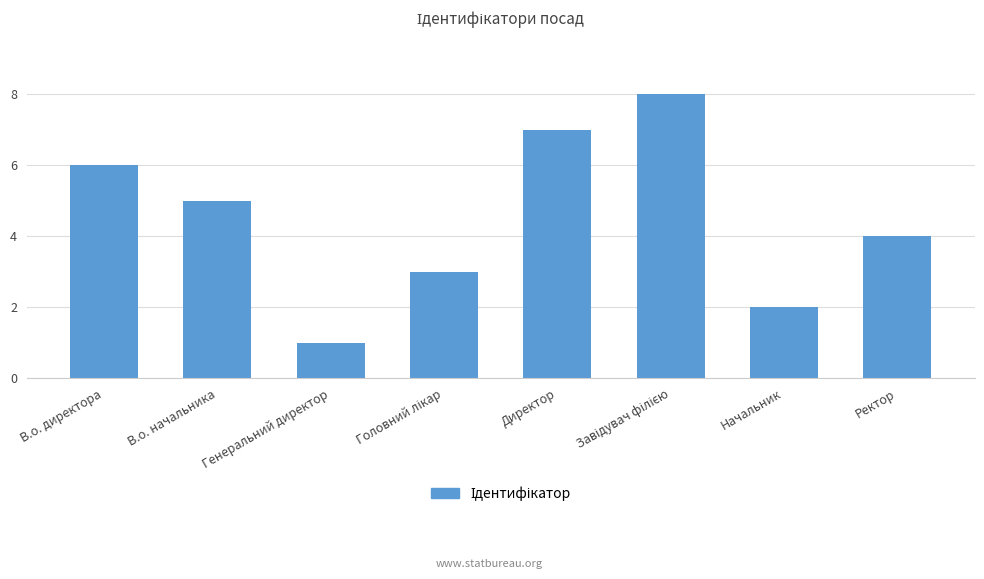

The value at Генеральний директор is 2. True or false?

False